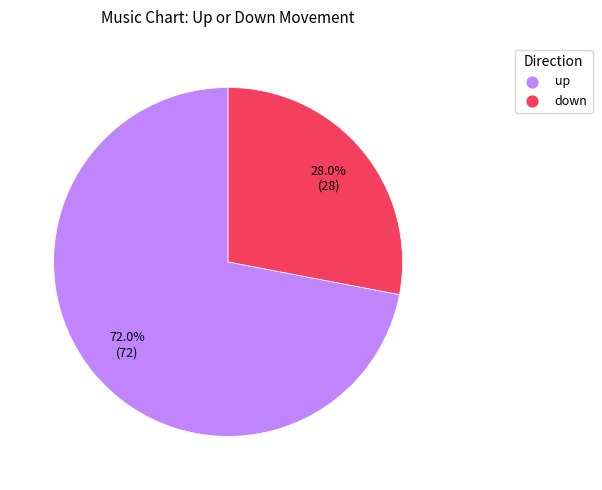

To the nearest percent, what is the difference between the largest and smallest slice percentages?

44%